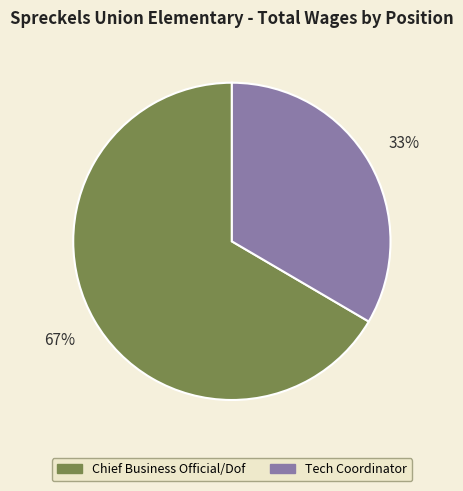

To the nearest percent, what is the average slice percentage?

50%